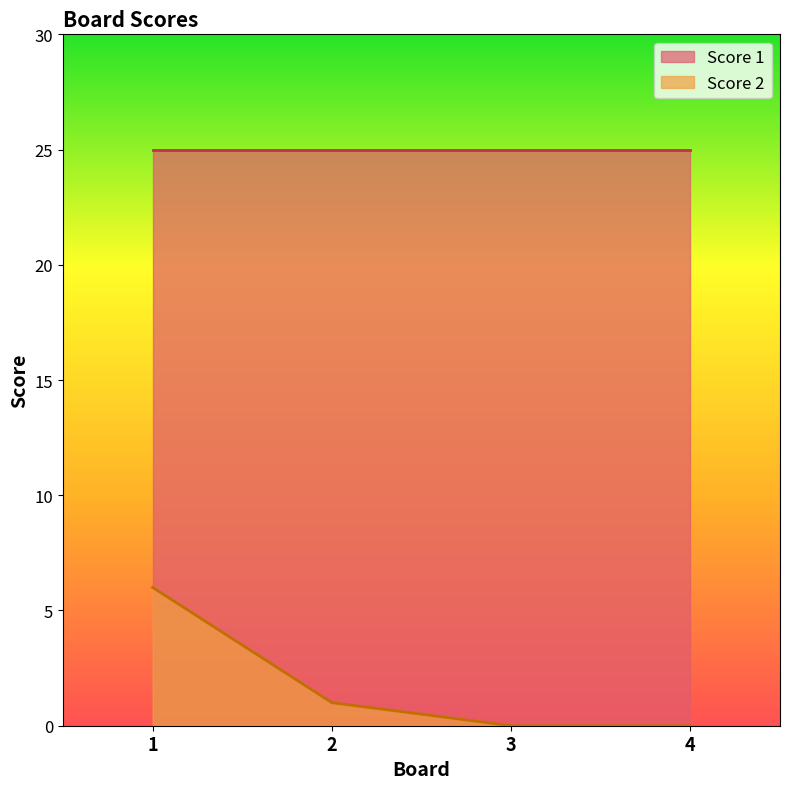

The chart shows a value of 4 at 4. True or false?

False